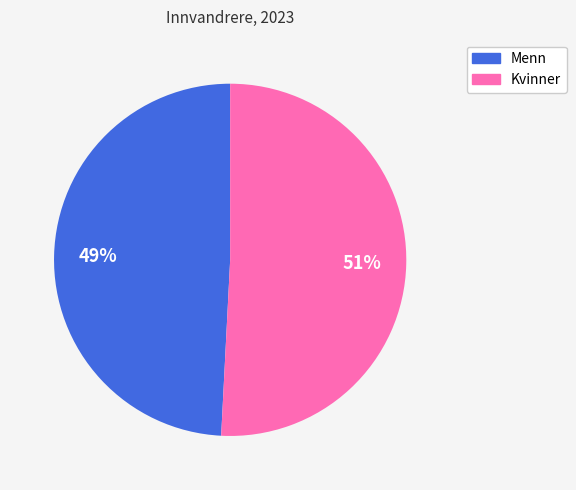

True or false: Kvinner accounts for 37% of the total.

False